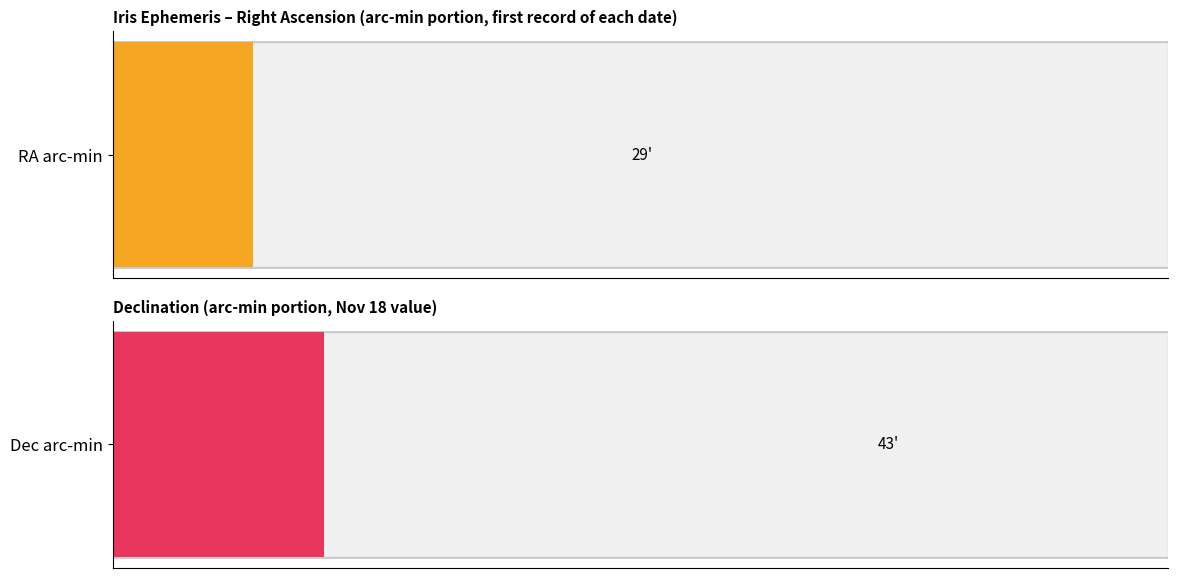

What is the approximate value of Dec min at Nov 29, to the nearest 10?

40